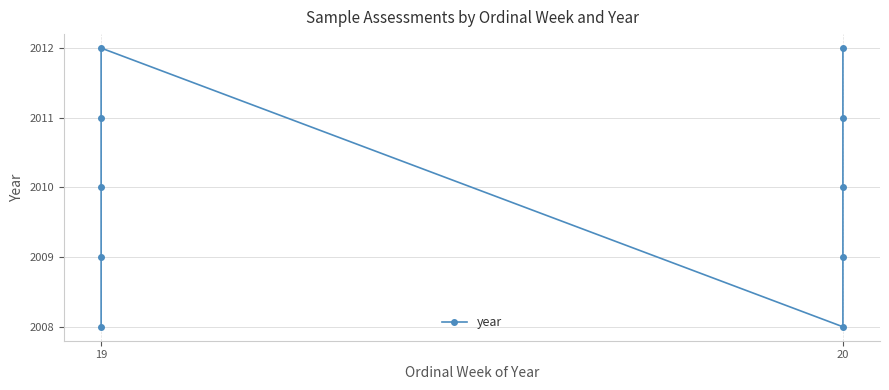

How many lines are shown in the chart?

1